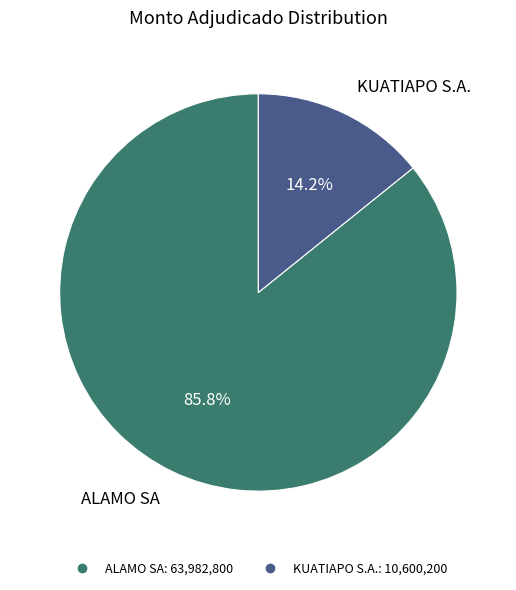

Which slice is the smallest?

KUATIAPO S.A.